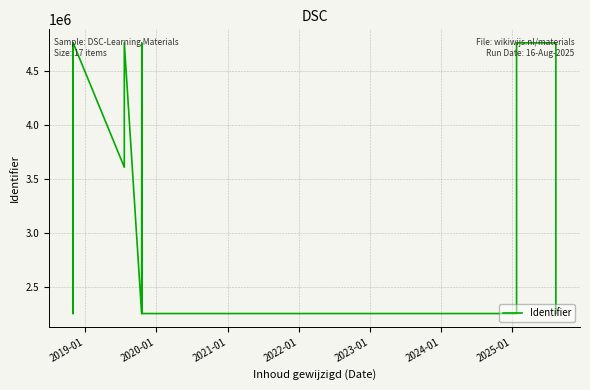

The chart shows a value of 4764113 at 2025-01. True or false?

True